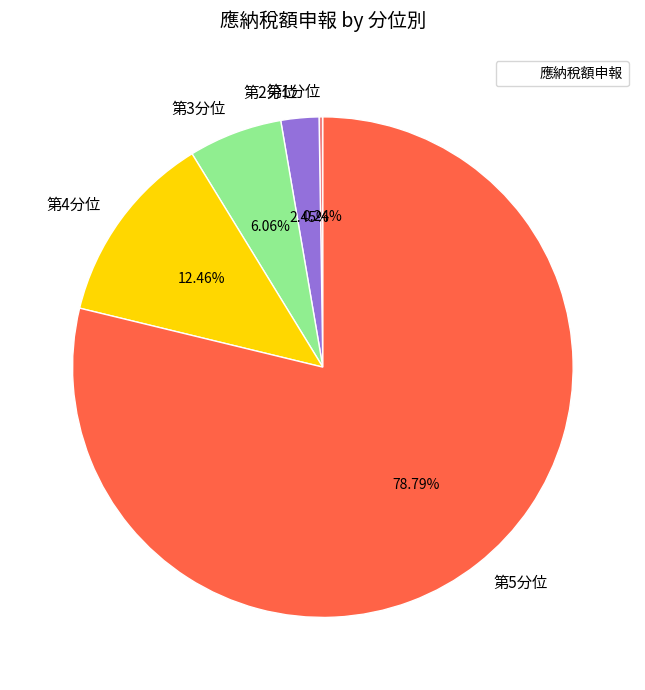

Is the sum of 第3分位 and 第4分位 greater than half?

No